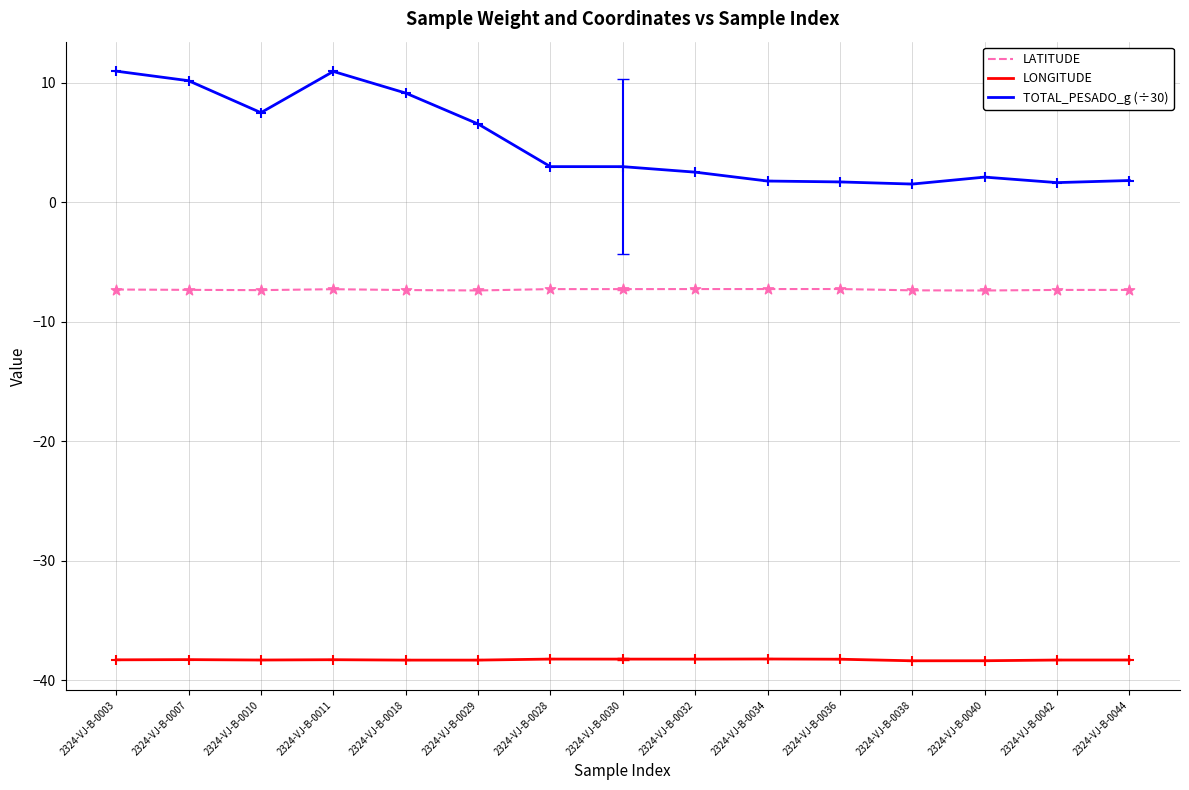

Which series has the widest spread of values?

TOTAL_PESADO_g (÷30)